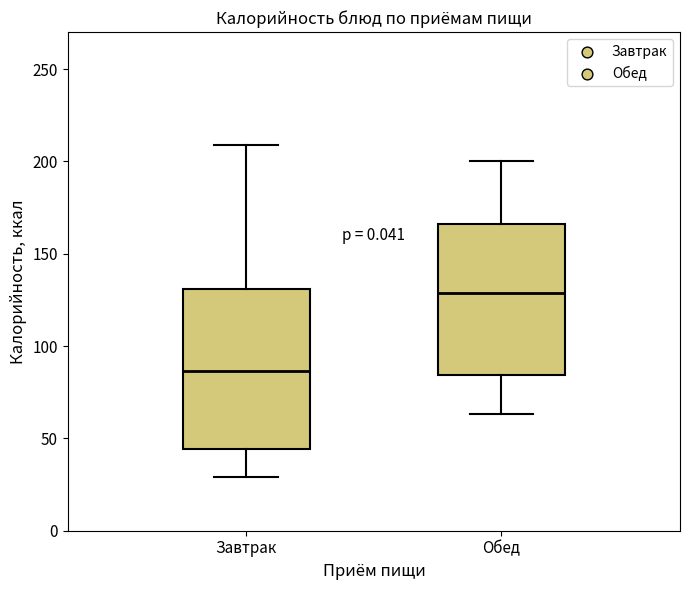

Where does the median line of the box for Обед sit on the y-axis? The values are not printed on the chart, so give them approximately, as read against the axis.

130